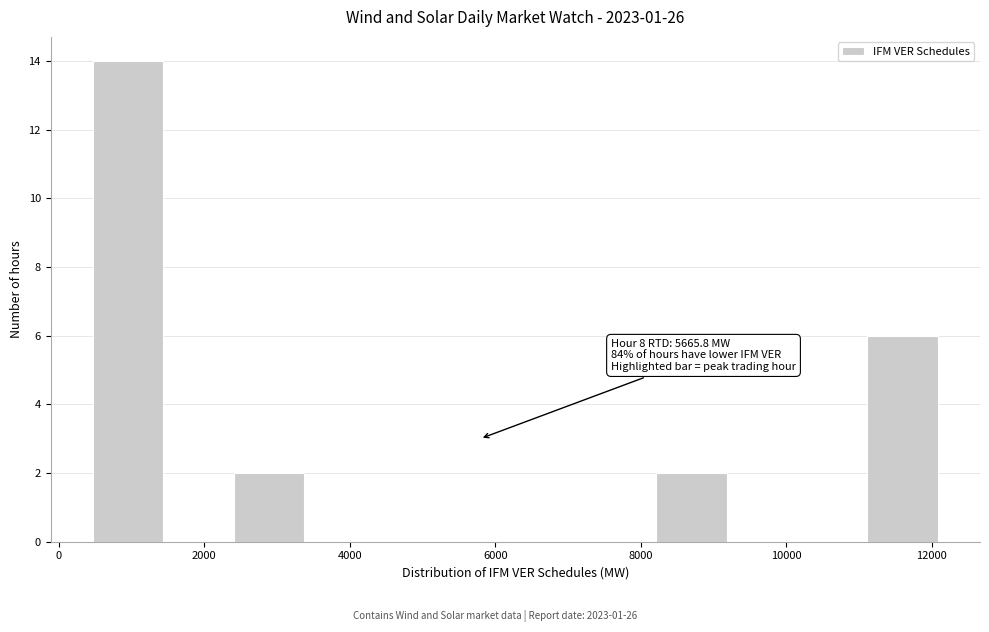

Which range on the x-axis has the tallest bar?

400 to 1400